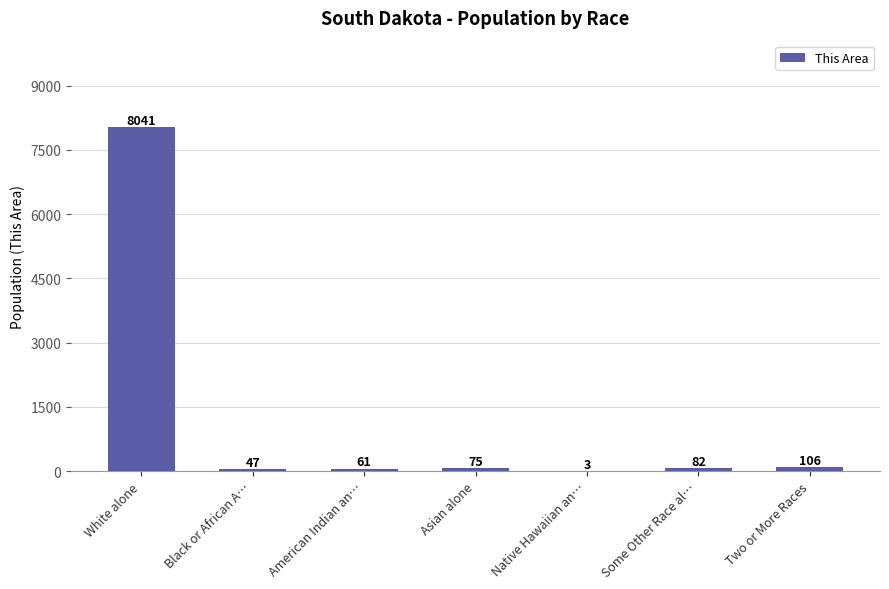

Are the bars horizontal?

No